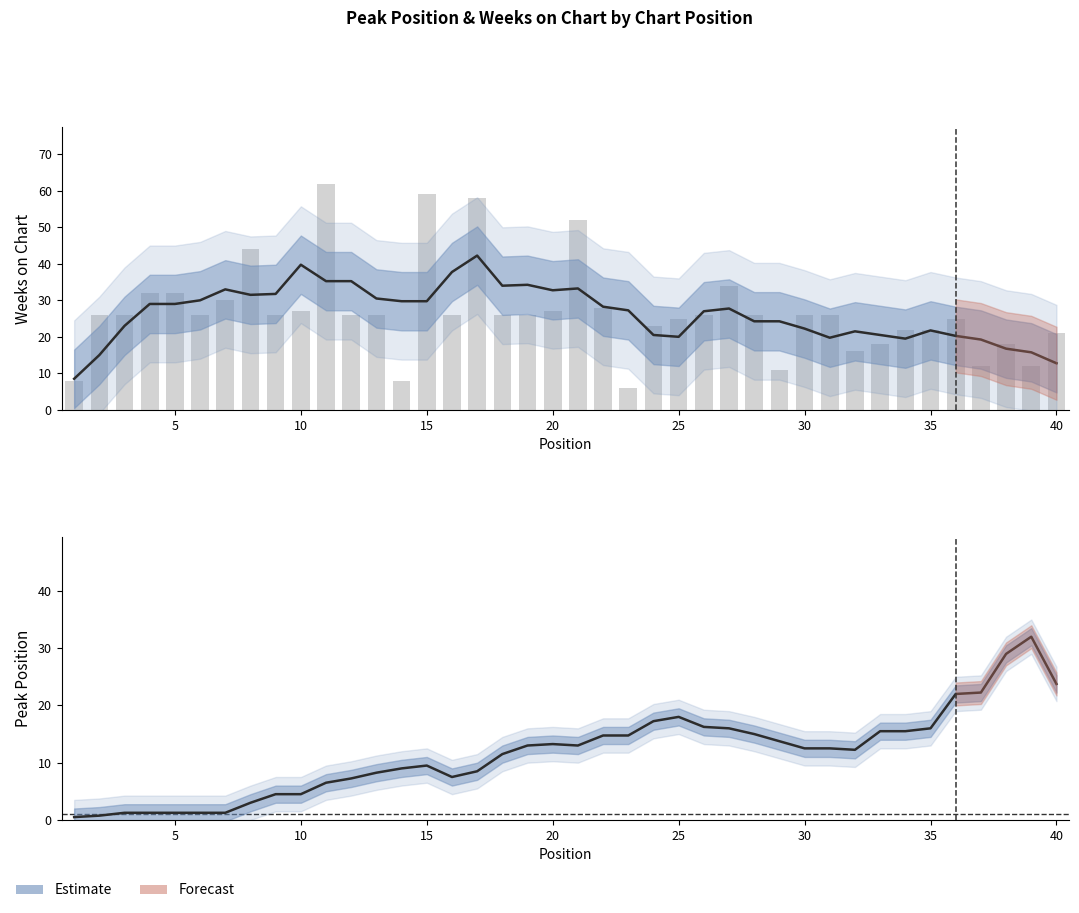

Reading left to right, list all the values displayed in this chart.

8	26	26	32	32	26	30	44	26	27	62	26	26	8	59	26	58	26	26	27	52	28	6	23	25	26	34	26	11	26	26	16	18	22	22	25	12	18	12	21